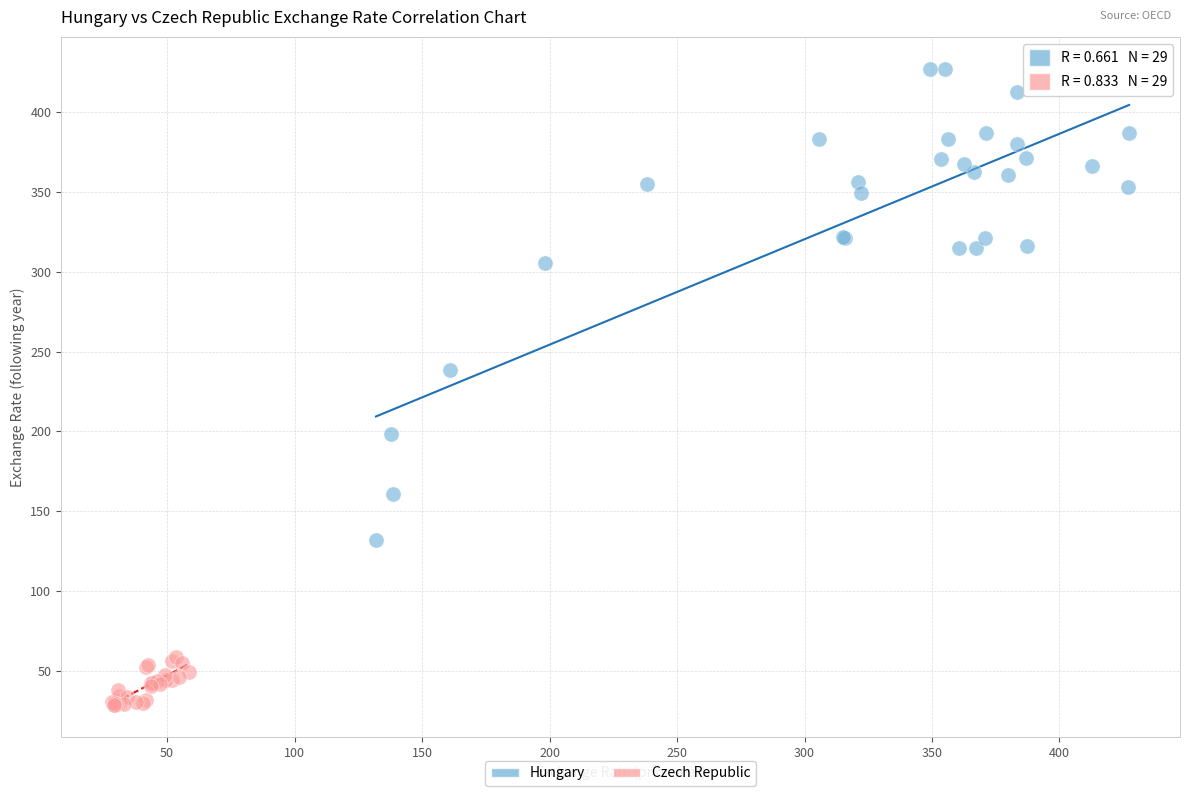

Which series reaches the minimum Y coordinate?

Czech Republic